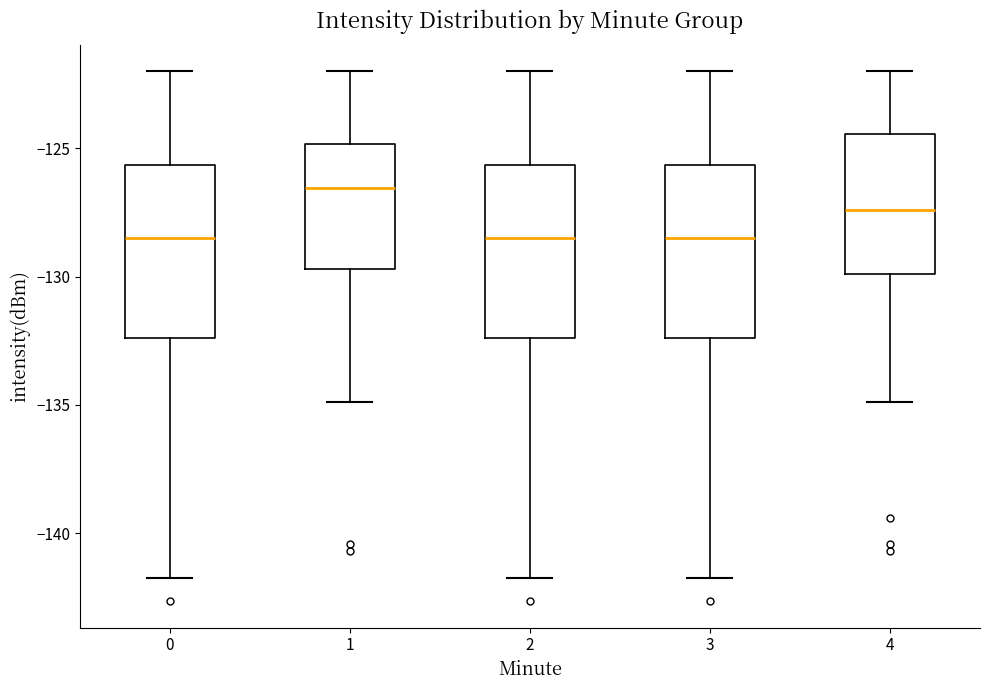

Reading left to right, read every box against the y-axis: the position of its median line, the range the box covers, and the ends of its whiskers. The values are not printed on the chart, so give them approximately, as read against the axis.

0: median -128.5, box -132.5 to -125.5, whiskers -142.0 to -122.0
1: median -126.5, box -129.5 to -125.0, whiskers -135.0 to -122.0
2: median -128.5, box -132.5 to -125.5, whiskers -142.0 to -122.0
3: median -128.5, box -132.5 to -125.5, whiskers -142.0 to -122.0
4: median -127.5, box -130.0 to -124.5, whiskers -135.0 to -122.0